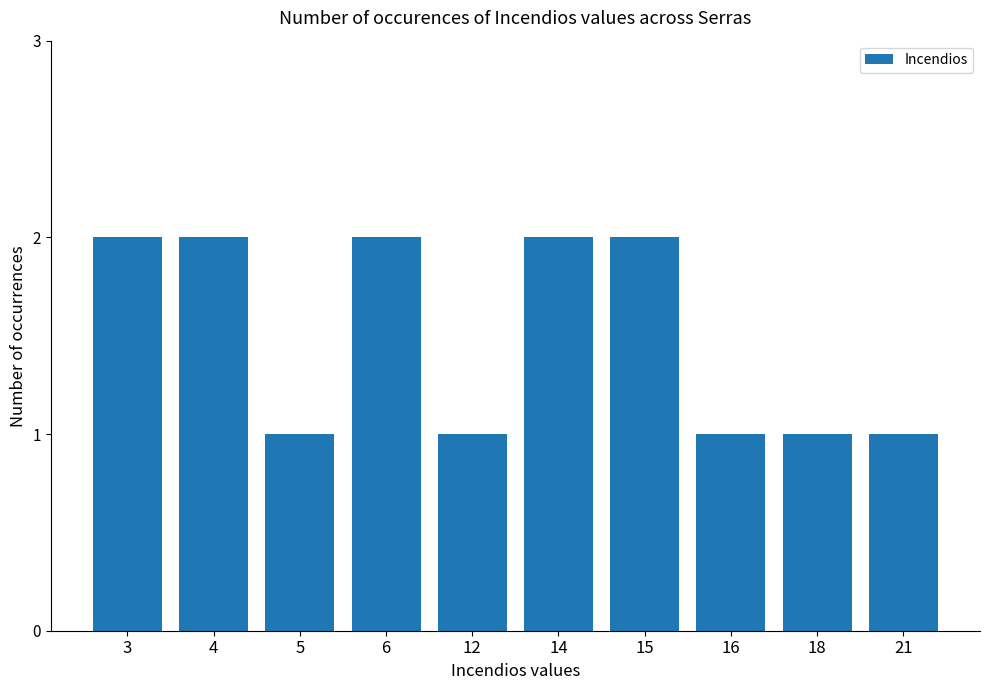

What is the sum of all values?

15